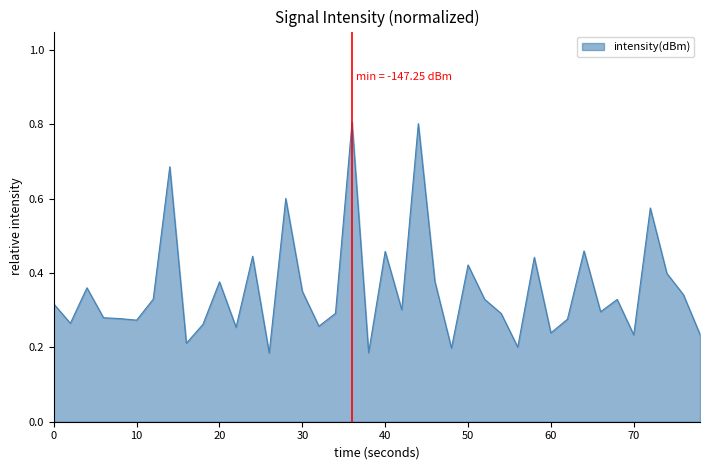

What is the maximum value shown in the chart?

0.8